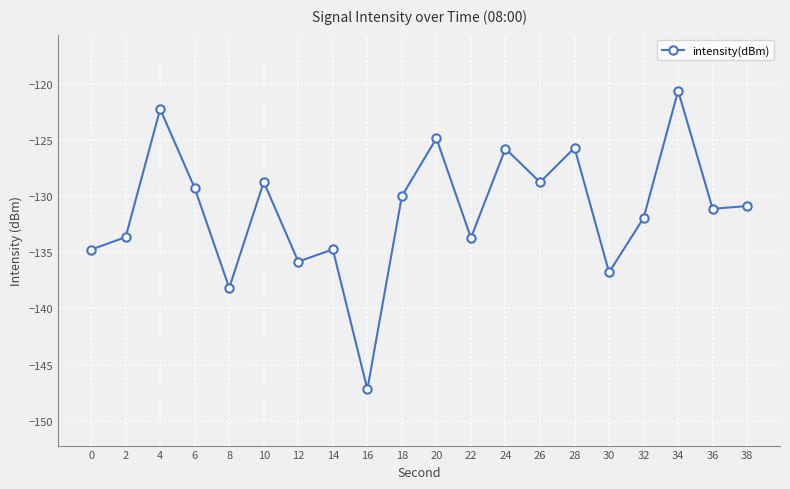

At which label does the data first exceed -130?

4